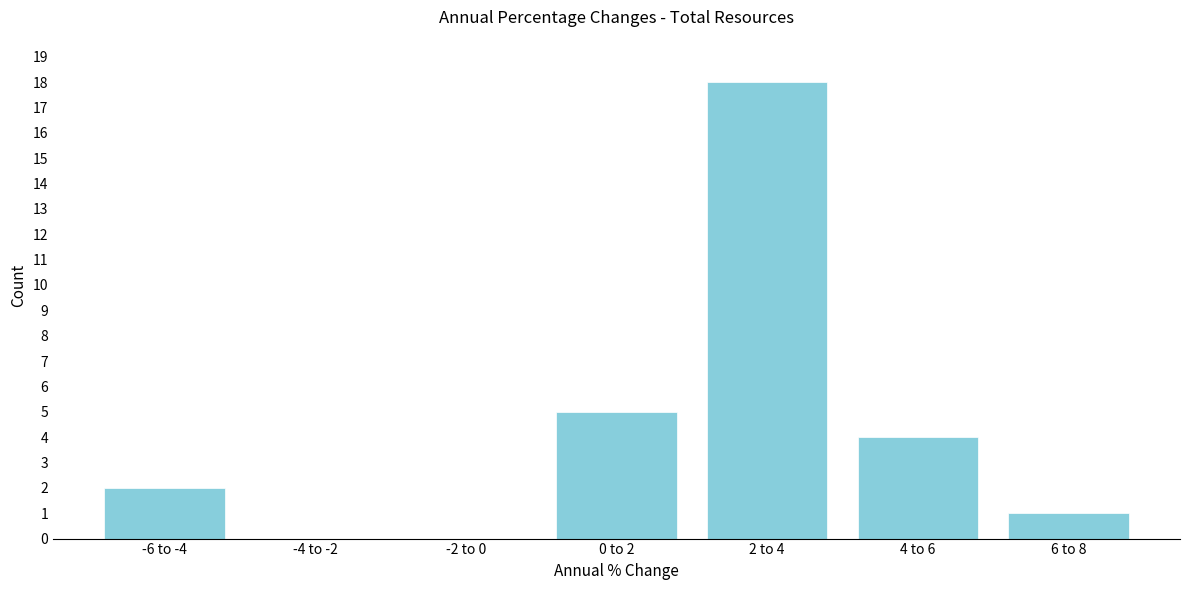

Reading left to right, transcribe all the data shown in this chart.

-6 to -4=2	-4 to -2=0	-2 to 0=0	0 to 2=5	2 to 4=18	4 to 6=4	6 to 8=1